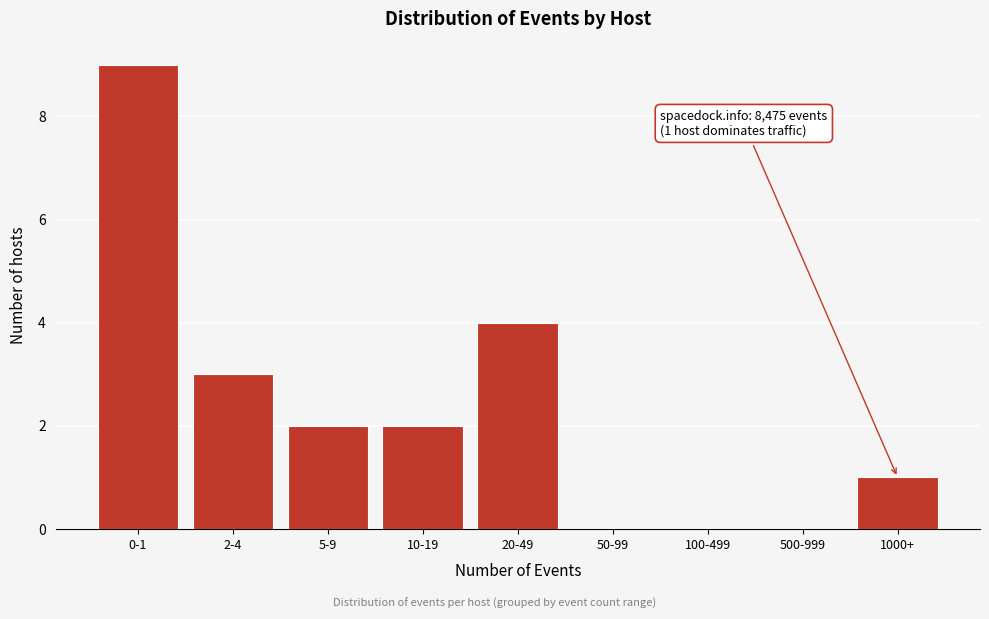

Reading right to left, list all the values displayed in this chart.

1000+=1	500-999=0	100-499=0	50-99=0	20-49=4	10-19=2	5-9=2	2-4=3	0-1=9